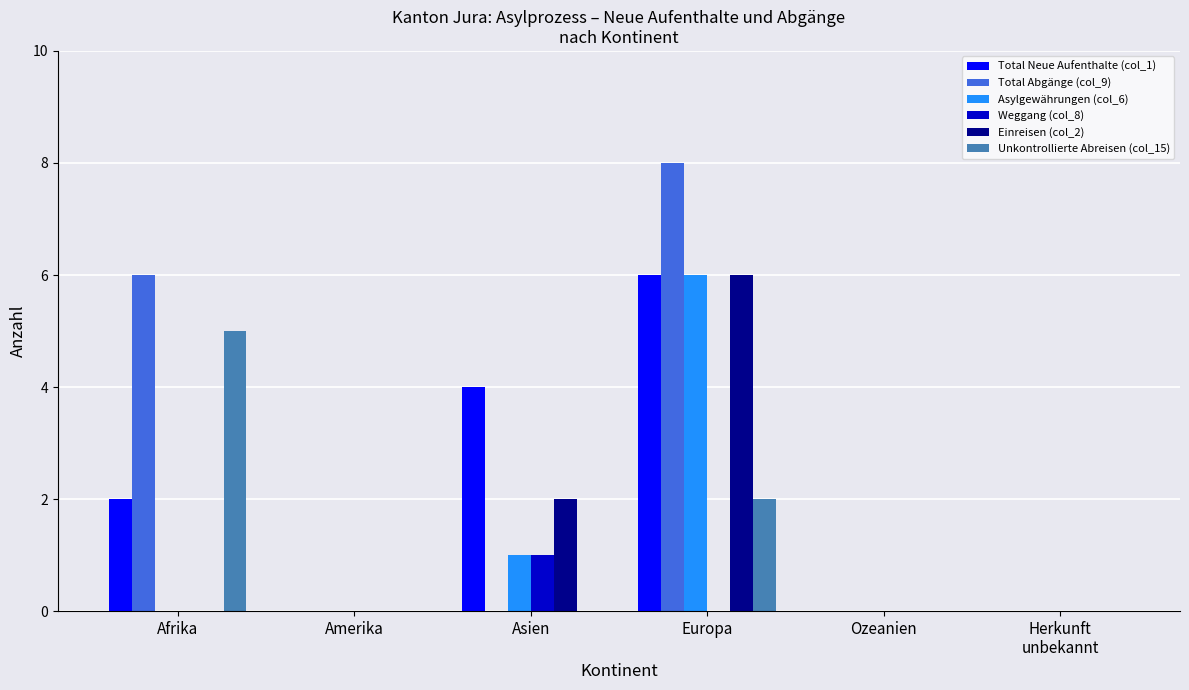

What is the highest value of the Asylgewährungen (col_6) series?

6